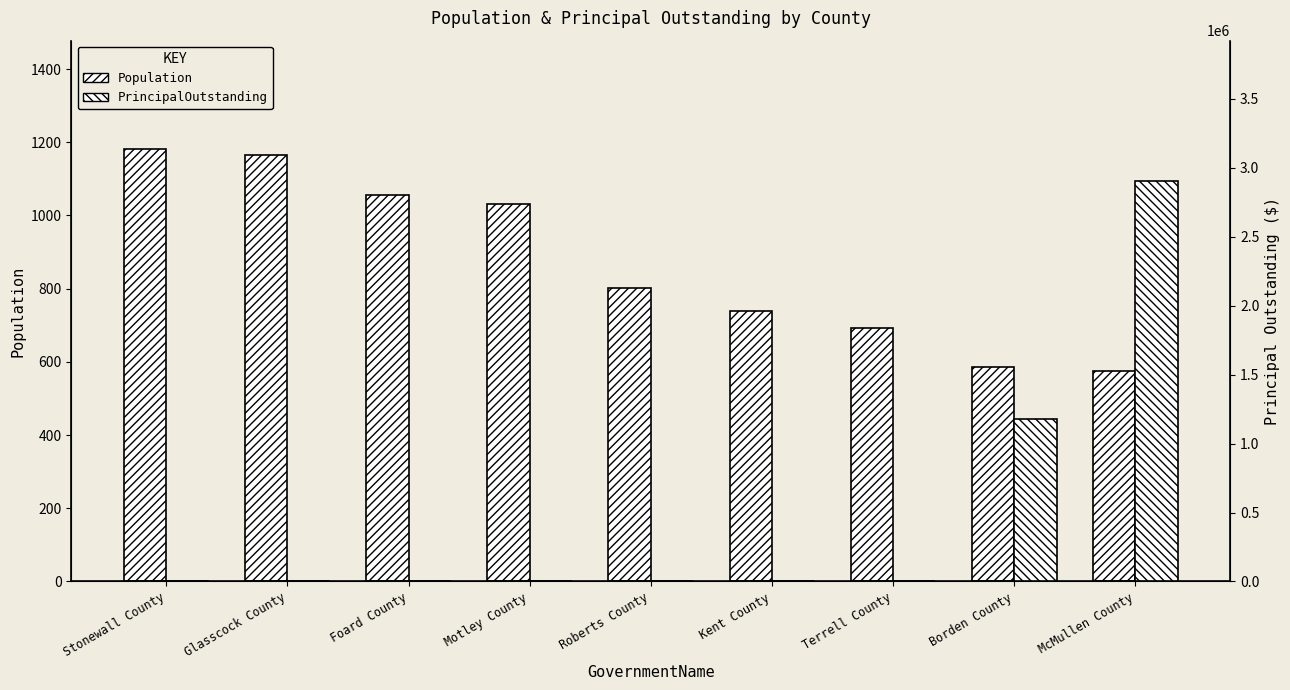

What is the total value across all series at Glasscock County?

1164